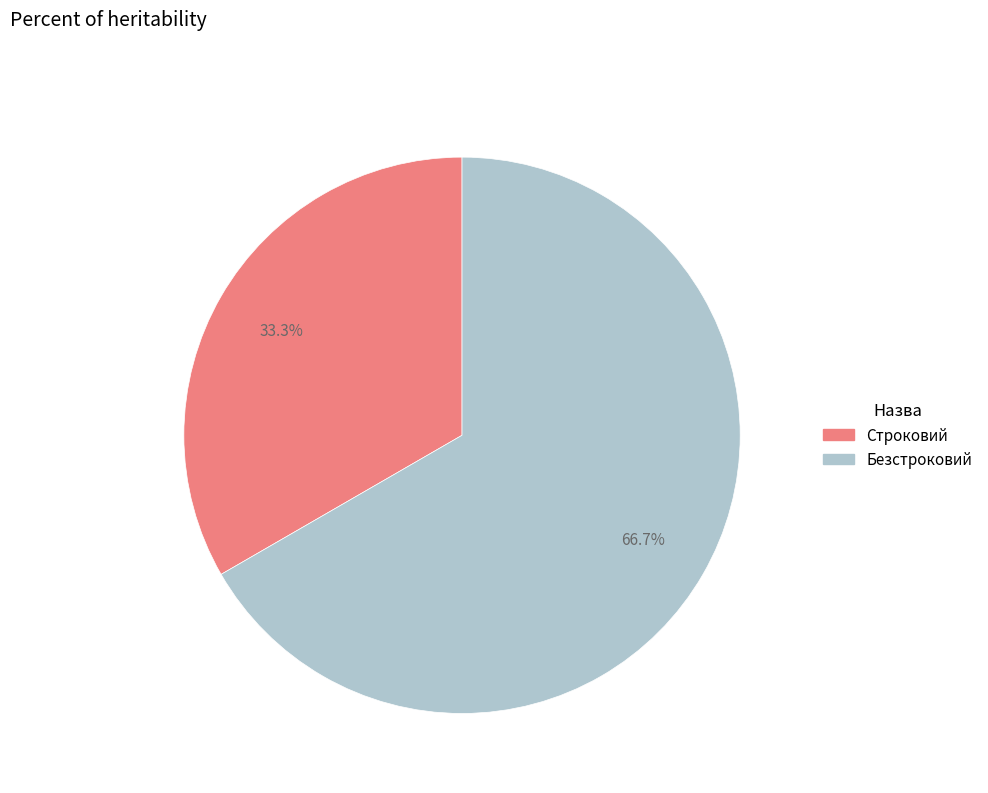

Rank the categories by value from highest to lowest.

Безстроковий, Строковий